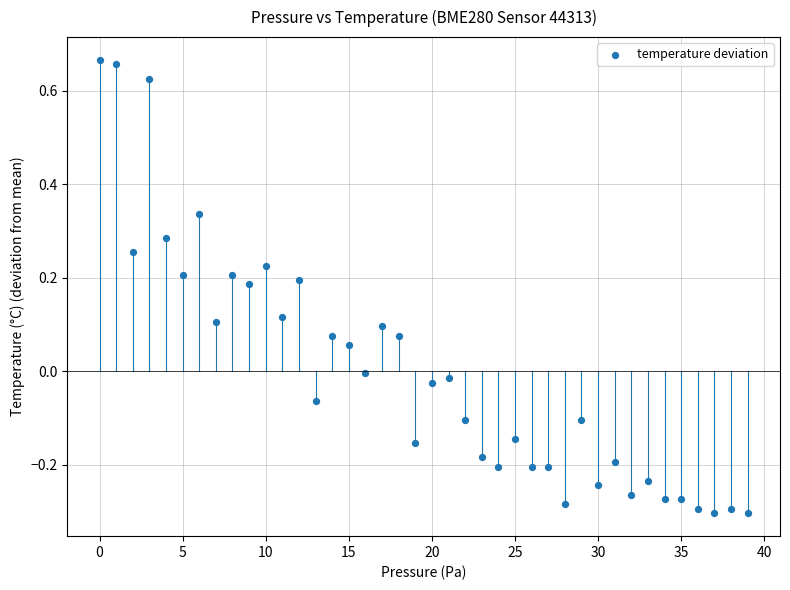

What is the range of Y values (max minus min)?

1.0